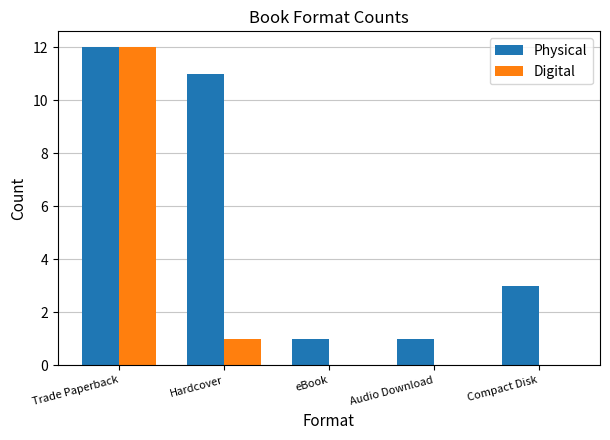

Which series has the largest total across all categories?

Physical